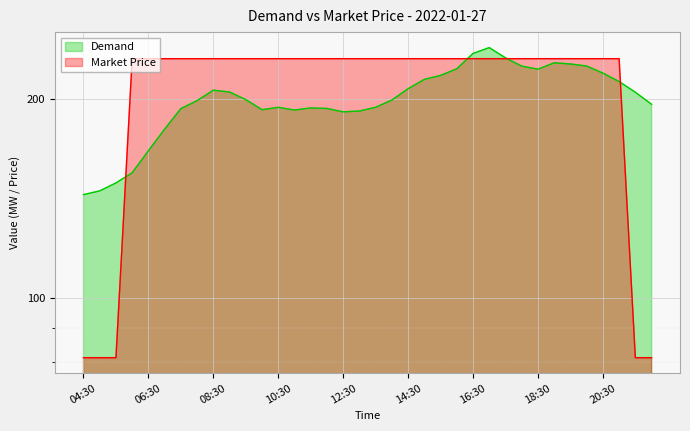

Rank the categories by Market Price value from highest to lowest.

09:00, 09:30, 10:00, 10:30, 11:00, 11:30, 12:00, 12:30, 13:00, 13:30, 14:00, 14:30, 15:00, 15:30, 16:00, 16:30, 17:00, 17:30, 18:00, 18:30, 19:00, 19:30, 20:00, 20:30, 21:00, 07:30, 08:00, 08:30, 06:00, 06:30, 07:00, 04:30, 05:00, 05:30, 21:30, 22:00